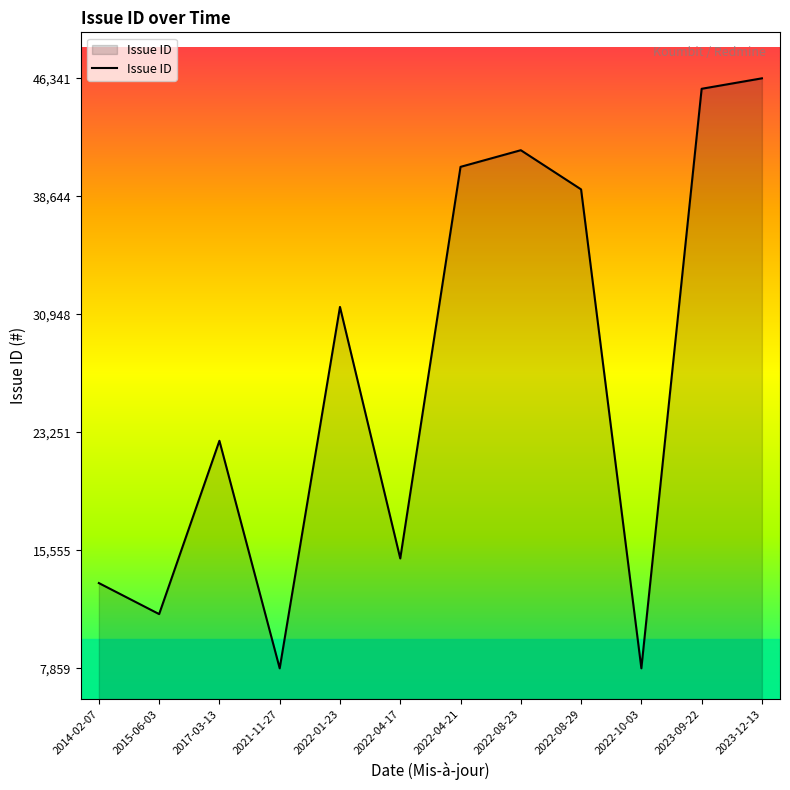

Approximately how many times larger is the value at 2022-01-23 compared to 2022-04-17?

2.1